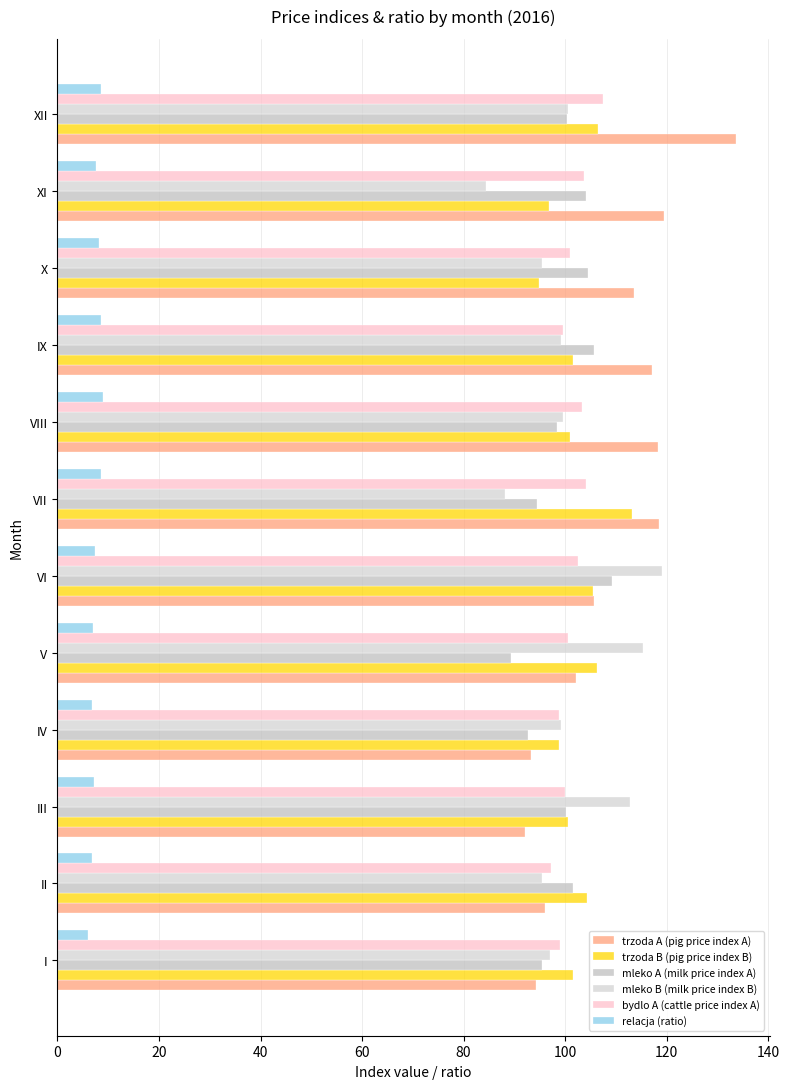

How many values in the trzoda A (pig price index A) series are below 113?

6